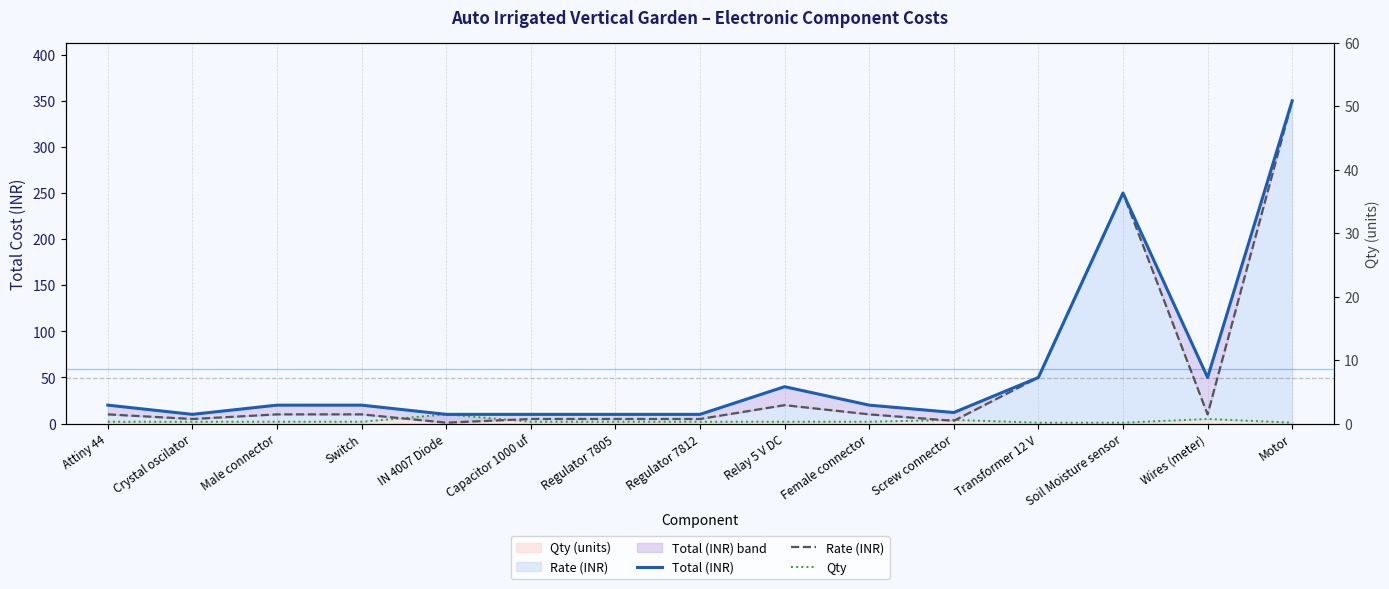

Where is the first local minimum for Rate (INR)?

Crystal oscilator